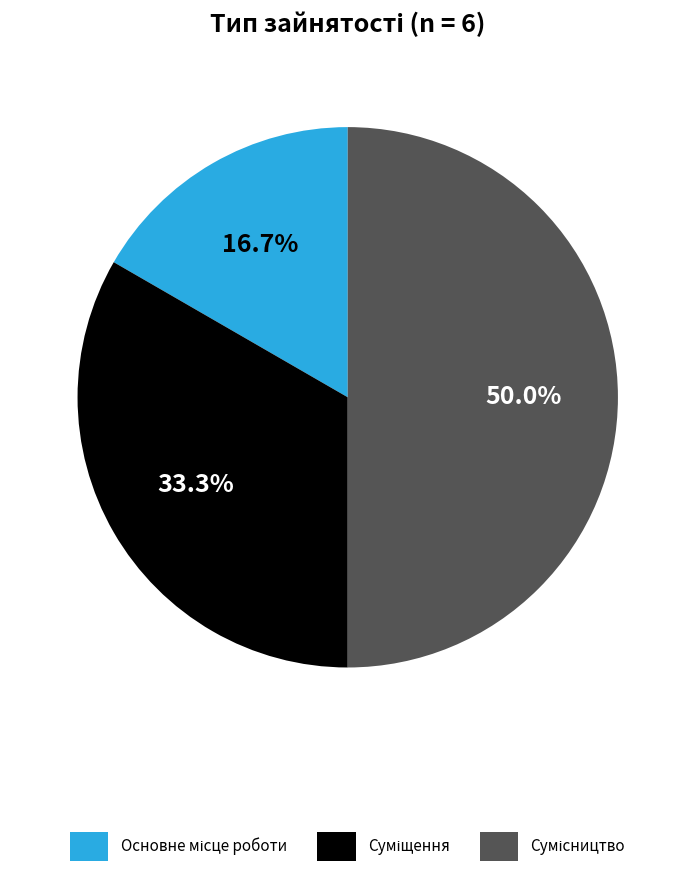

To the nearest percent, what is the difference between the Основне місце роботи and Суміщення slice percentages?

17%